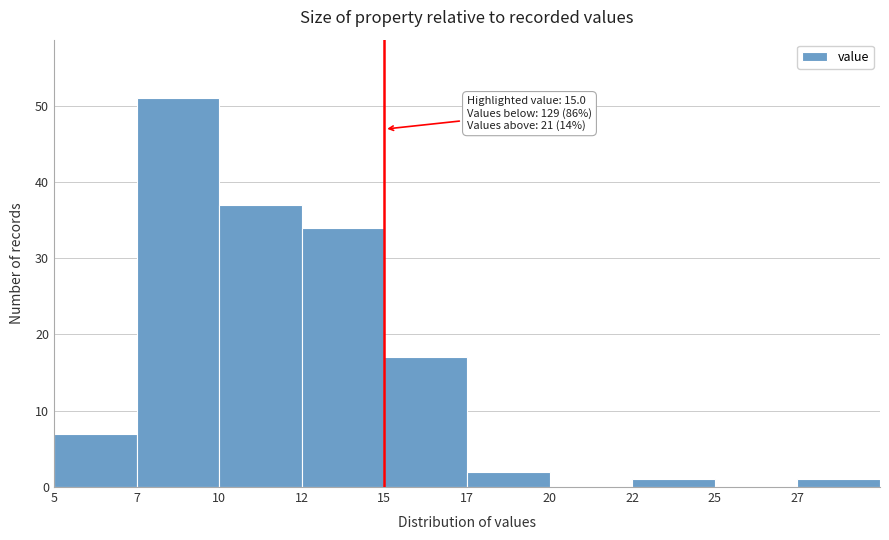

Reading right to left, what are all the values shown in this chart?

27=1	25=0	22=1	20=0	17=2	15=17	12=34	10=37	7=51	5=7